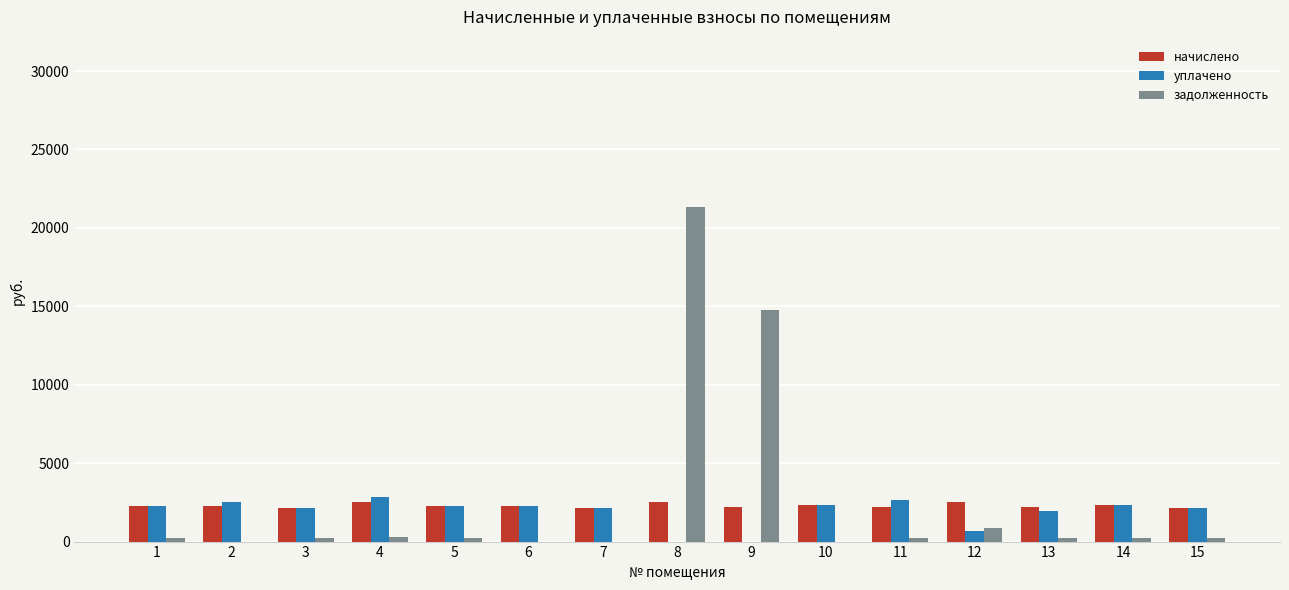

How many groups of bars are there?

15